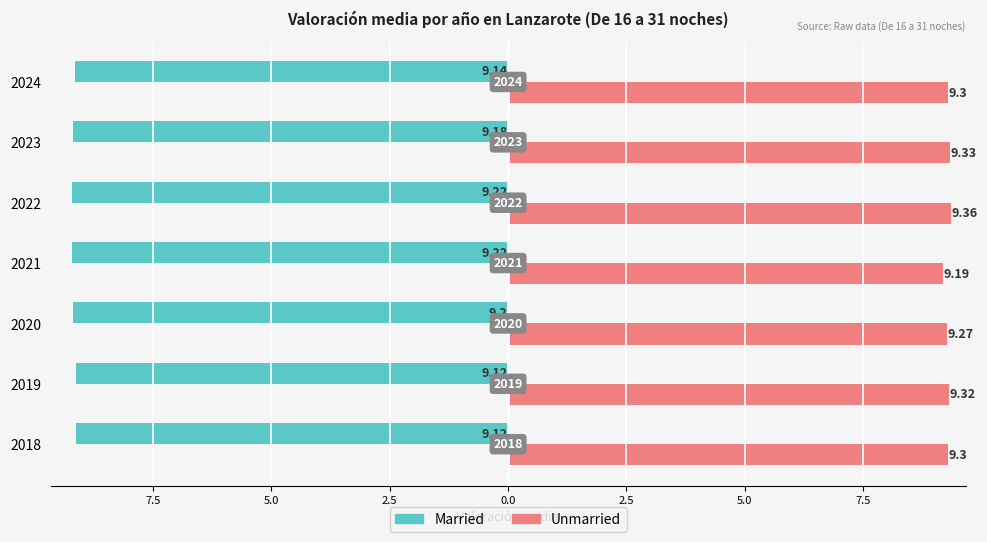

Which series has the largest total across all categories?

Unmarried